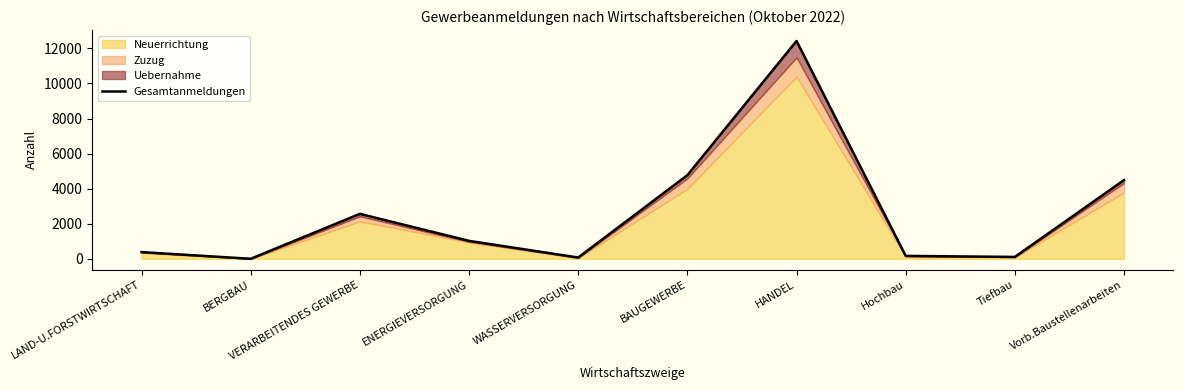

Reading left to right, what are all the values shown in this chart?

LAND-U.FORSTWIRTSCHAFT=385	BERGBAU=5	VERARBEITENDES GEWERBE=2566	ENERGIEVERSORGUNG=1025	WASSERVERSORGUNG=76	BAUGEWERBE=4772	HANDEL=12424	Hochbau=169	Tiefbau=110	Vorb.Baustellenarbeiten=4493